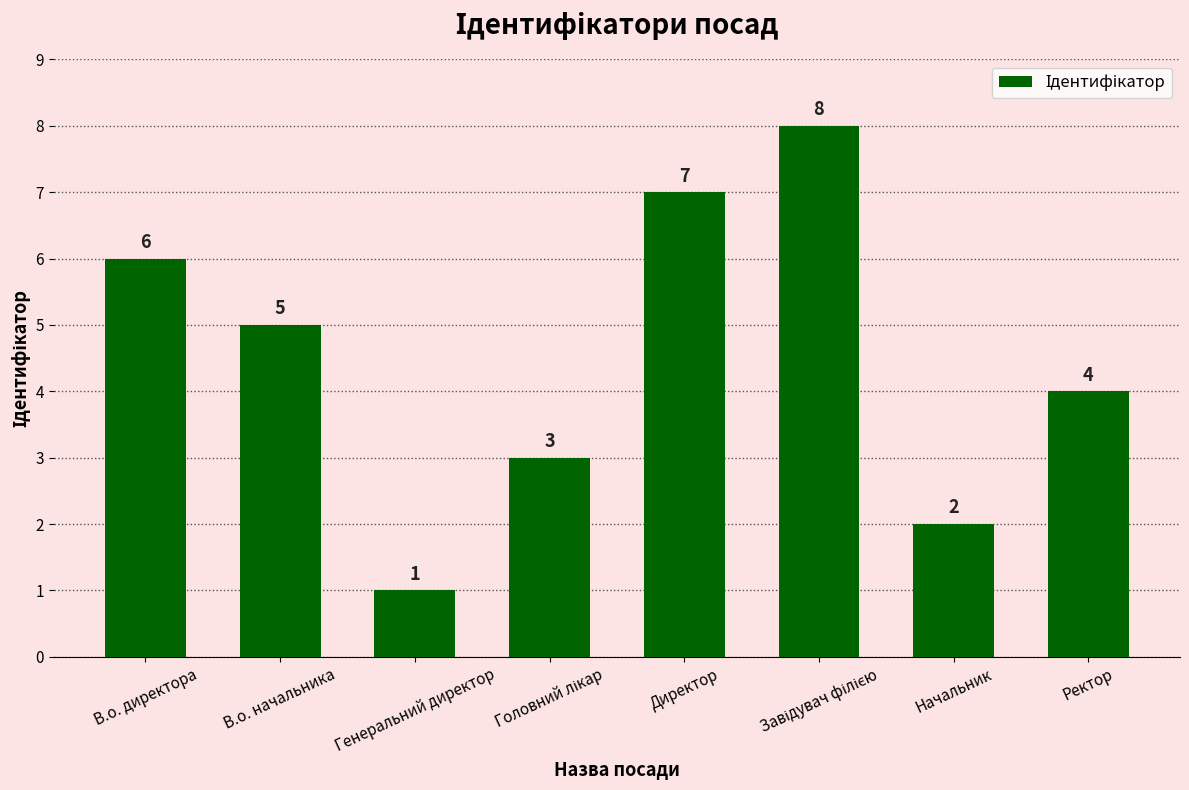

How many bars are there in total?

8